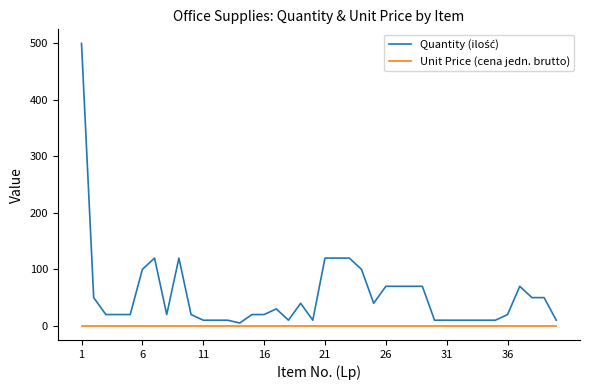

What is the greatest value displayed?

500